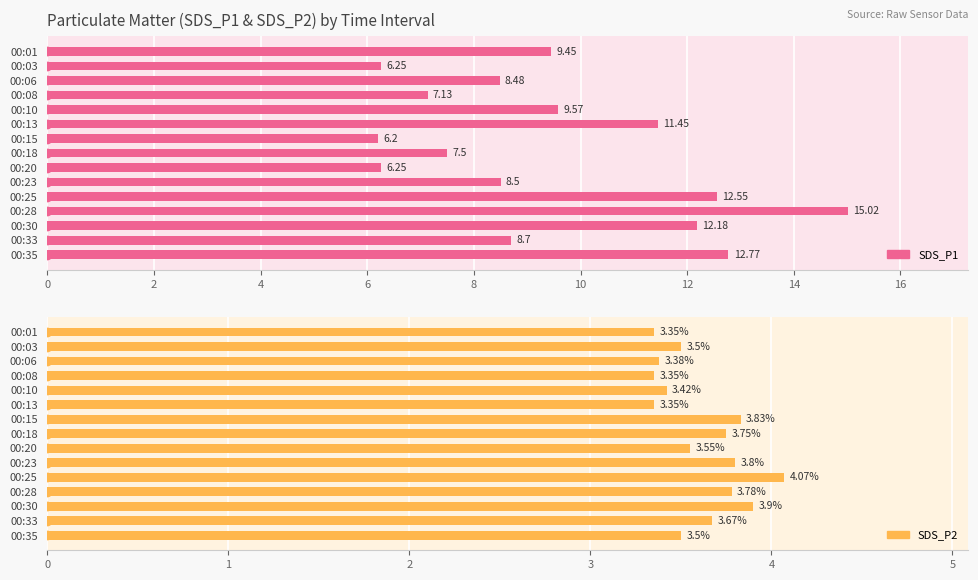

Are the bars horizontal?

Yes